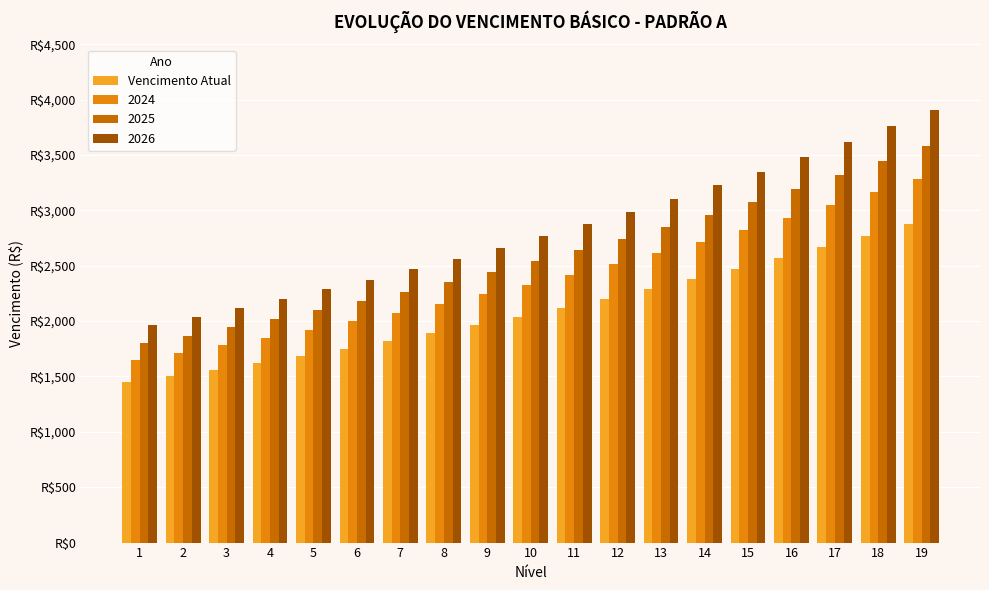

Are the bars horizontal?

No